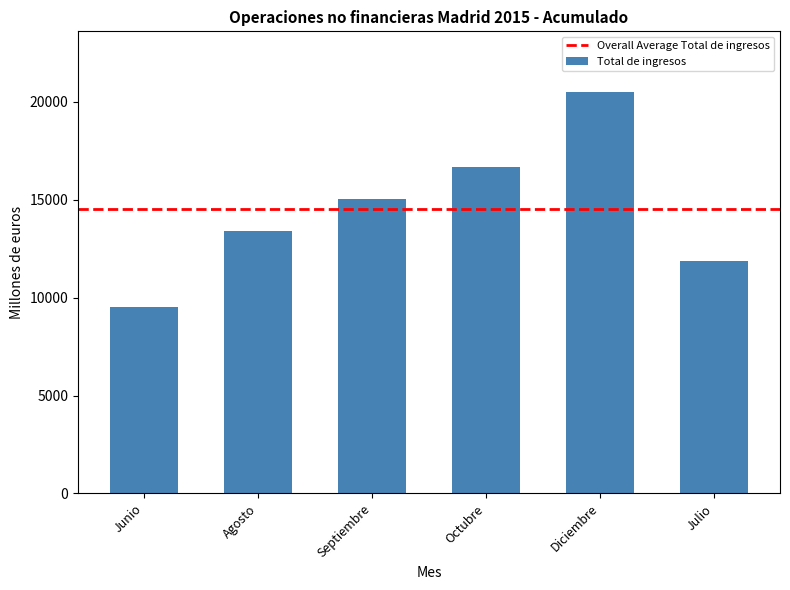

What position from the left is Septiembre?

3